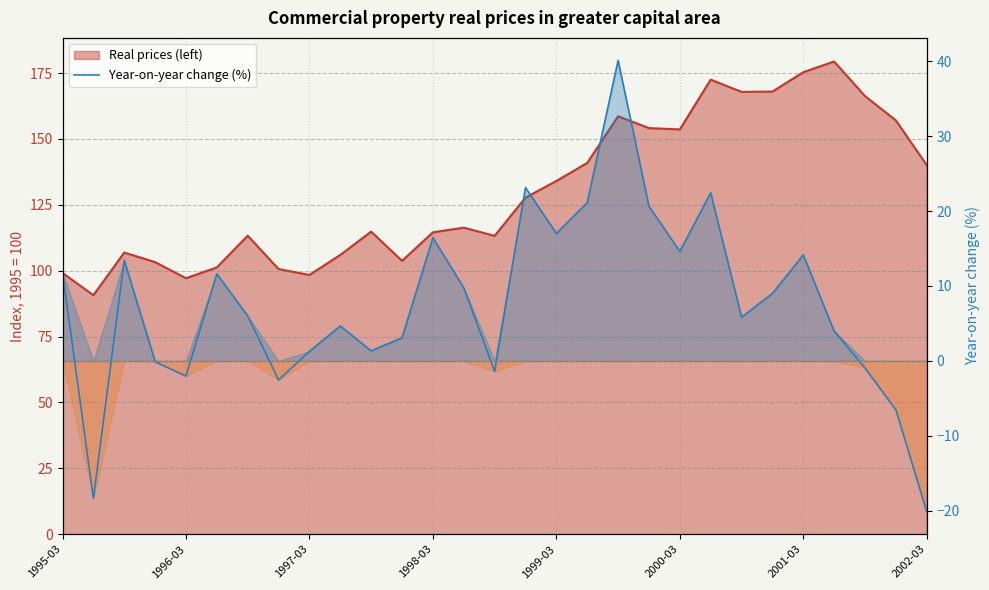

What is the maximum value shown in the chart?

40.1